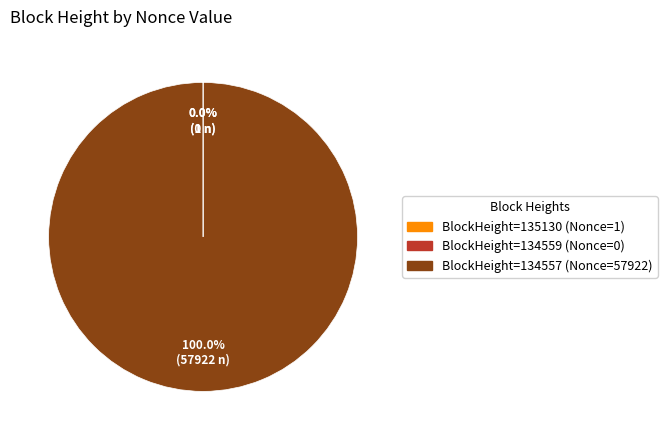

Is there any slice that represents more than half of the pie?

Yes